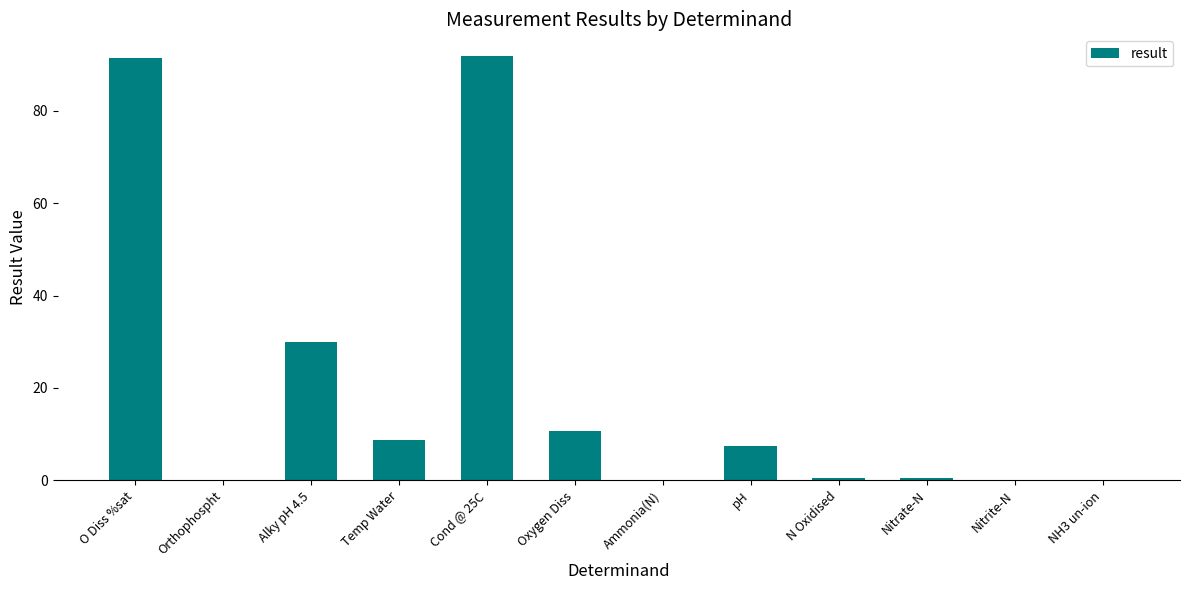

Is it true that the value at Ammonia(N) is 0.0?

True